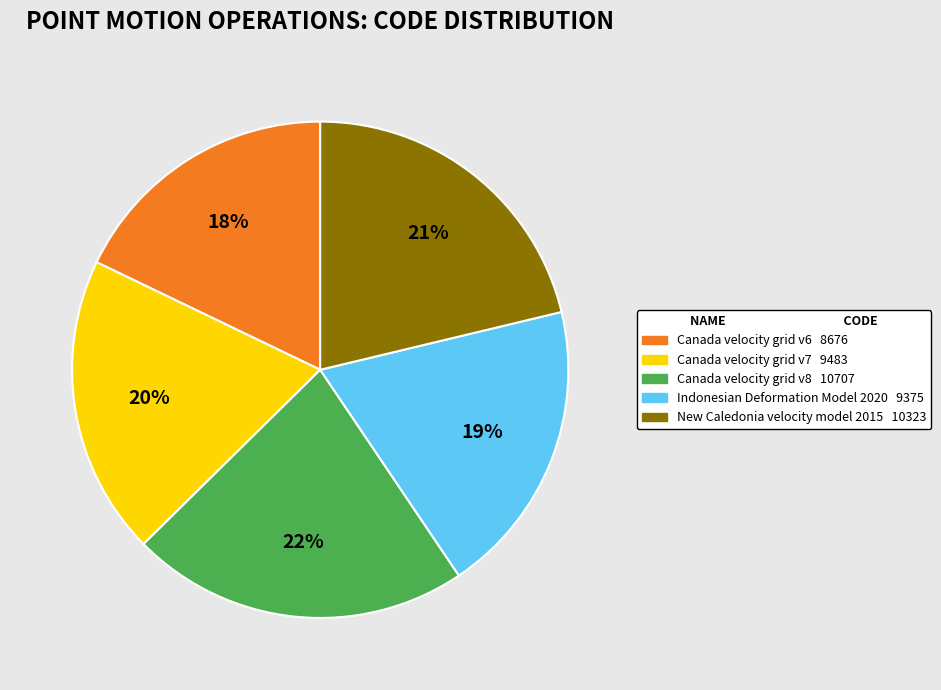

To the nearest percent, what is the difference between the largest and smallest slice percentages?

4%